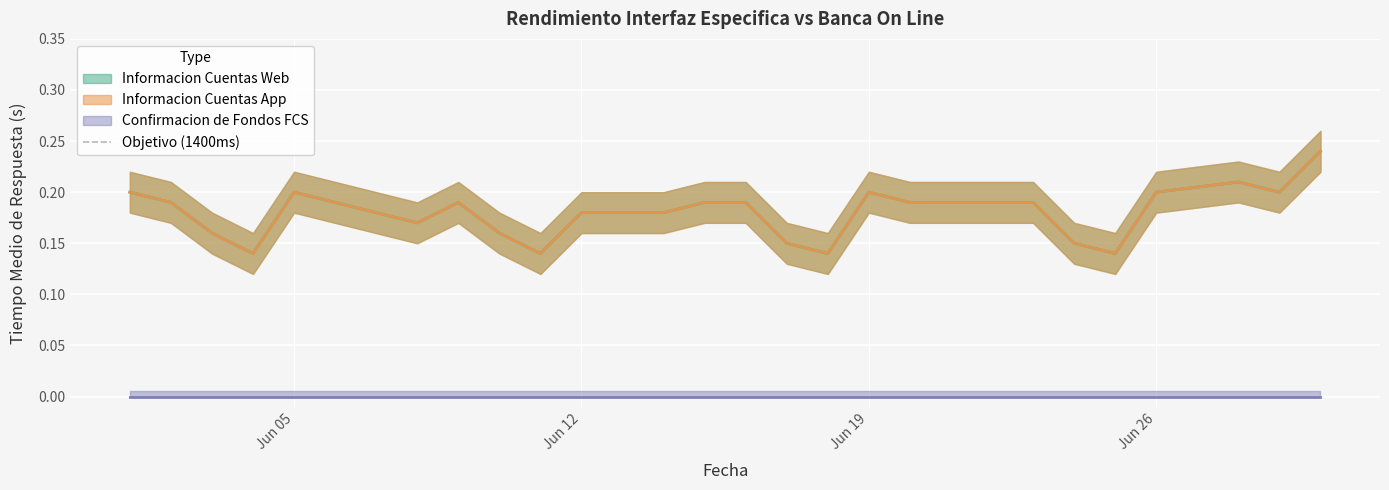

Which category has the lowest value in the Informacion Cuentas App series?

2023-06-04